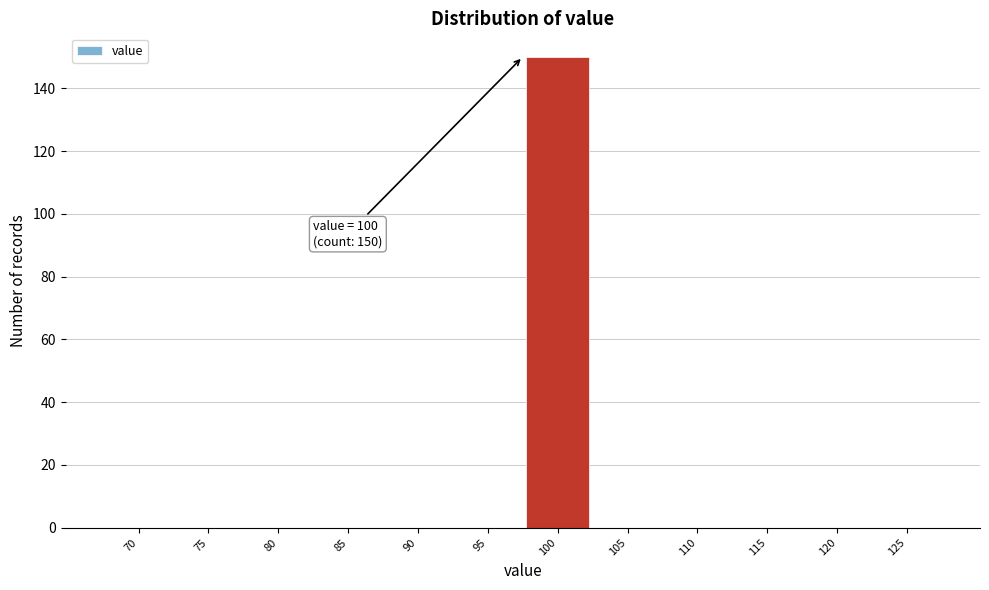

Reading right to left, list all the values displayed in this chart.

125=0	120=0	115=0	110=0	105=0	100=150	95=0	90=0	85=0	80=0	75=0	70=0